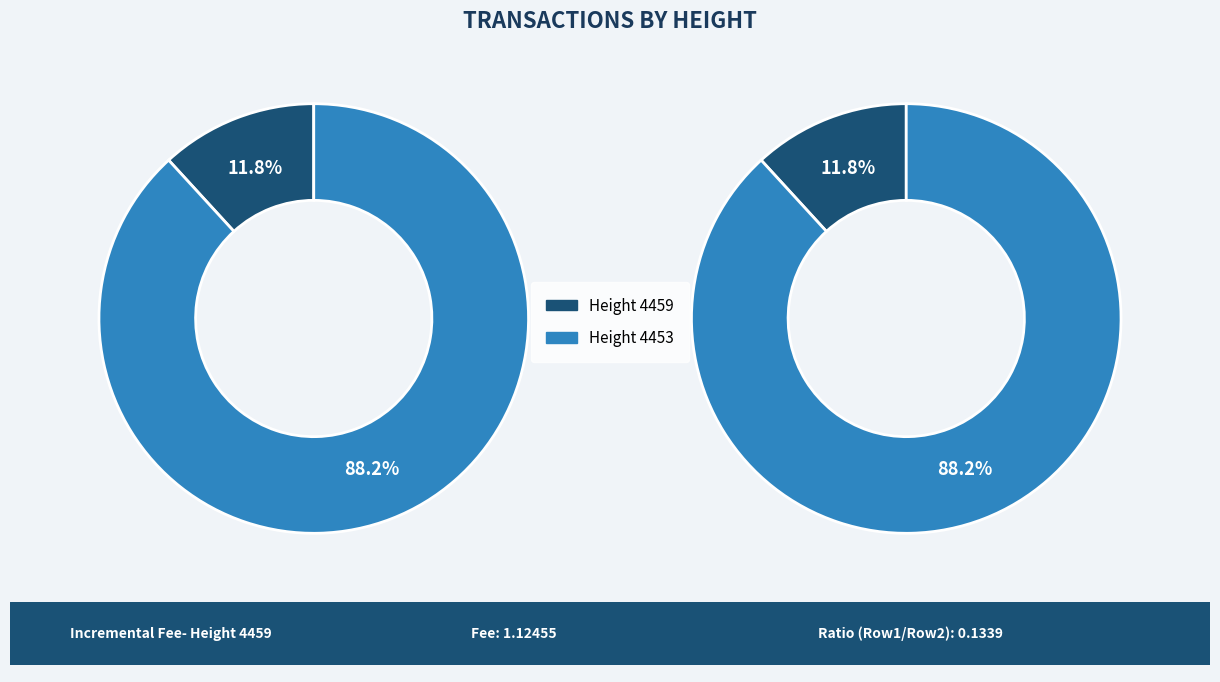

What is the total percentage of 4459 and 4453?

100.0%